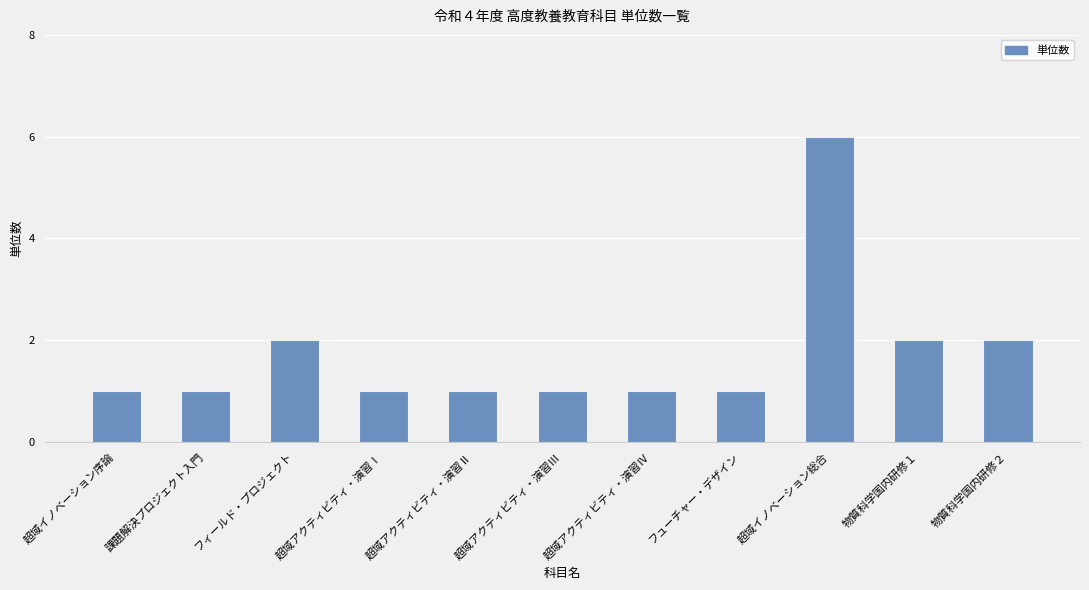

How many distinct data groups are displayed?

1